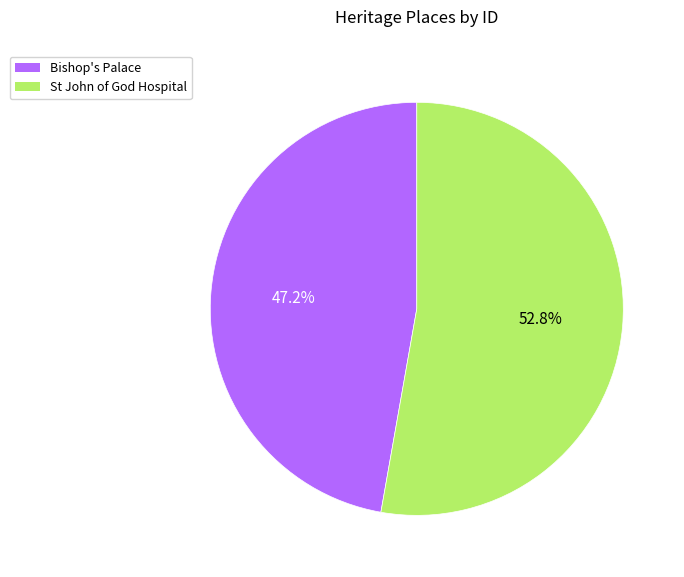

The Bishop's Palace slice represents 47% of the pie. True or false?

True